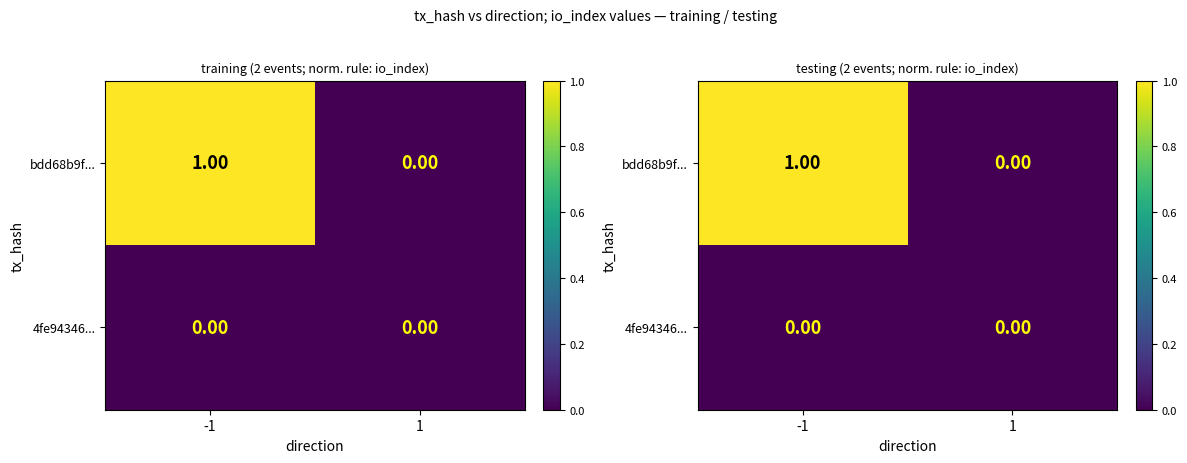

At how many categories does at least one series exceed 0?

1